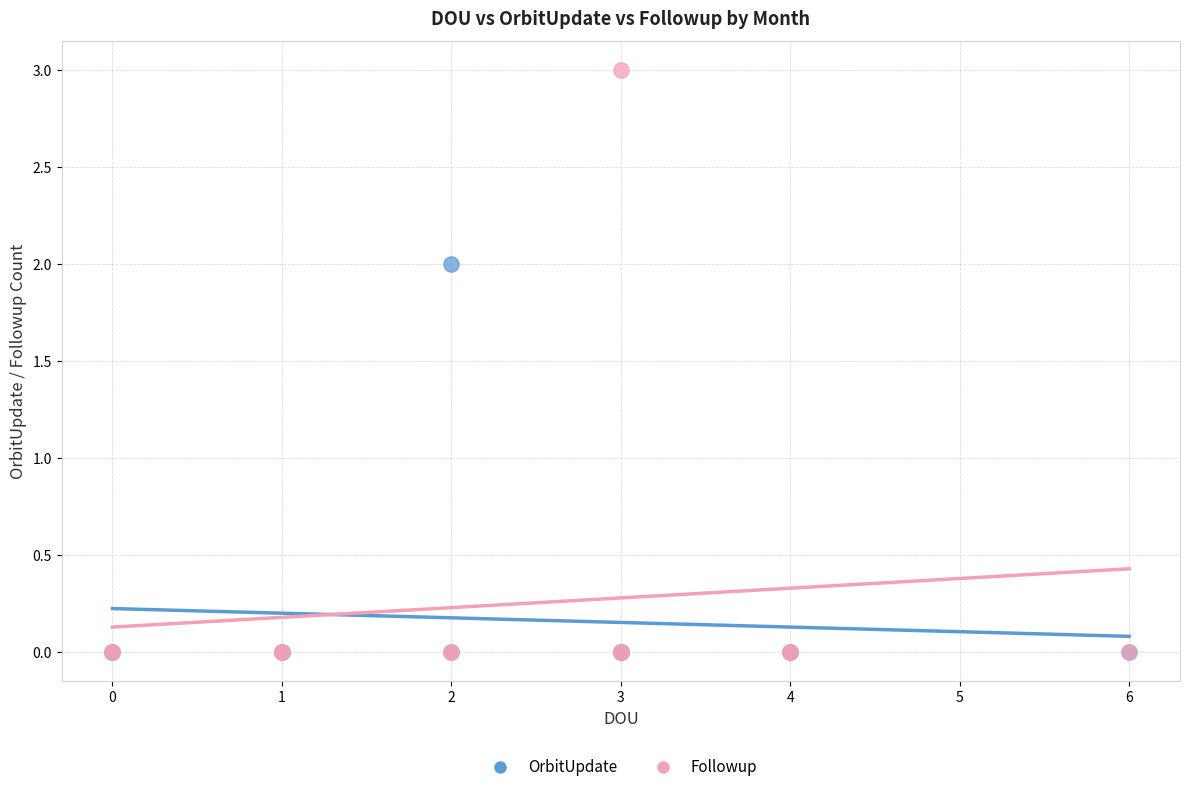

Which series reaches the maximum Y coordinate?

Followup